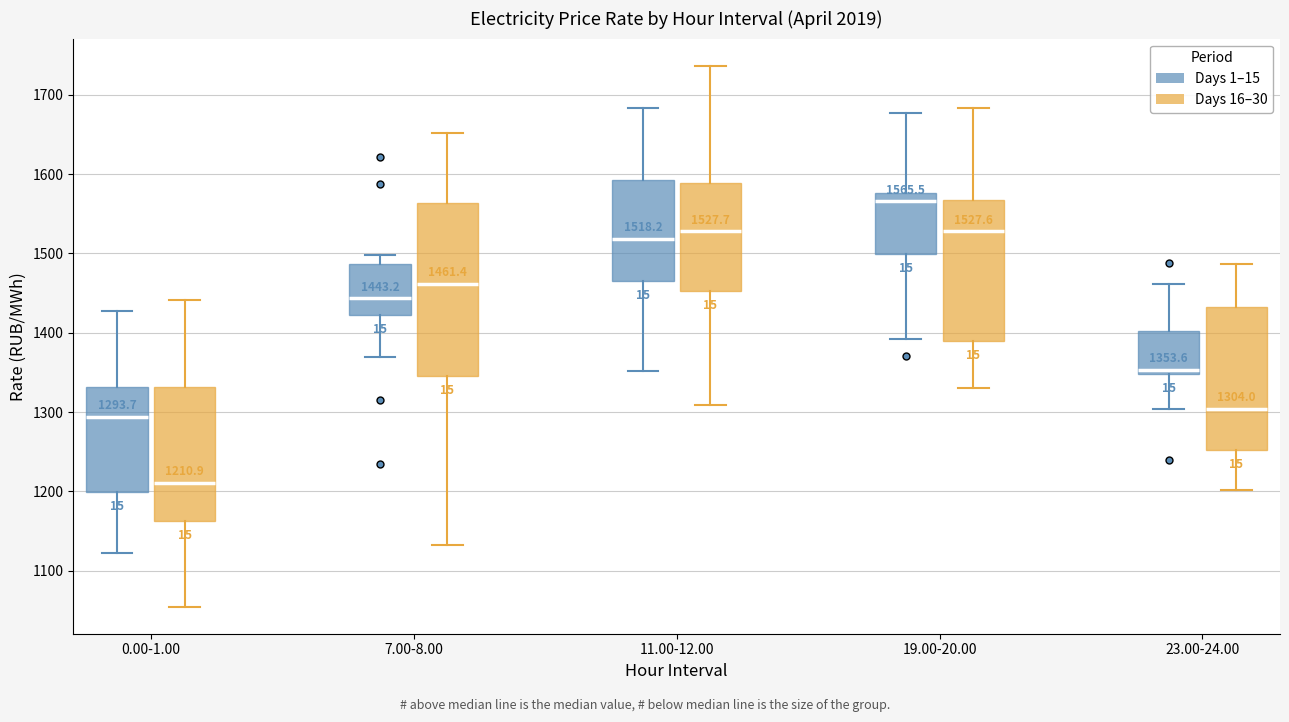

Which box is the tallest, from its lower edge to its upper edge?

7.00-8.00 (Days 16–30)